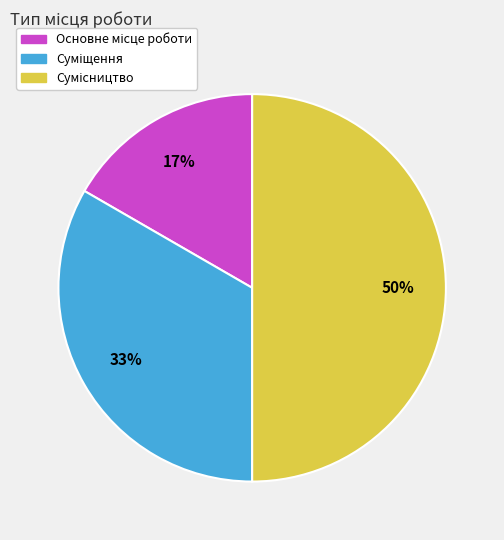

To the nearest percent, what is the average slice percentage?

33%